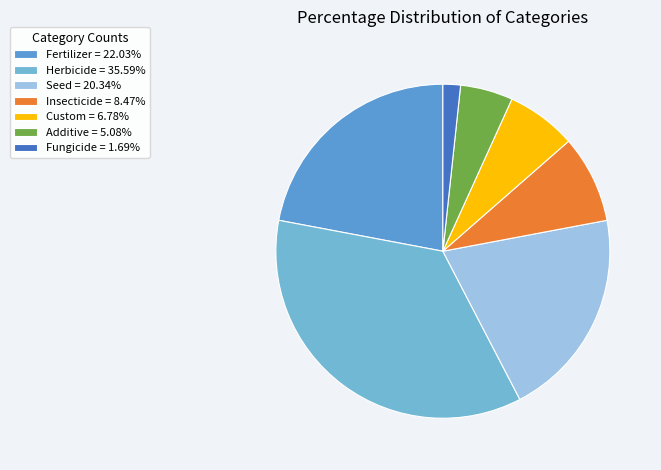

Count the number of slices in the pie.

7